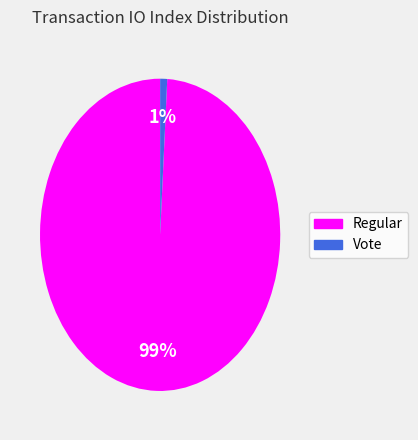

To the nearest percent, what is the difference between the largest and smallest slice percentages?

98%